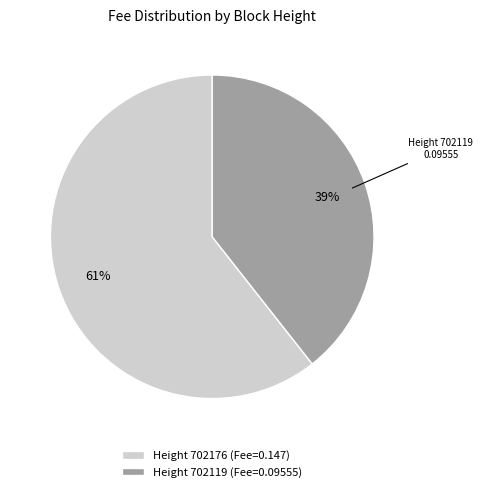

Which slice is the largest?

Height 702176 (Fee=0.147)